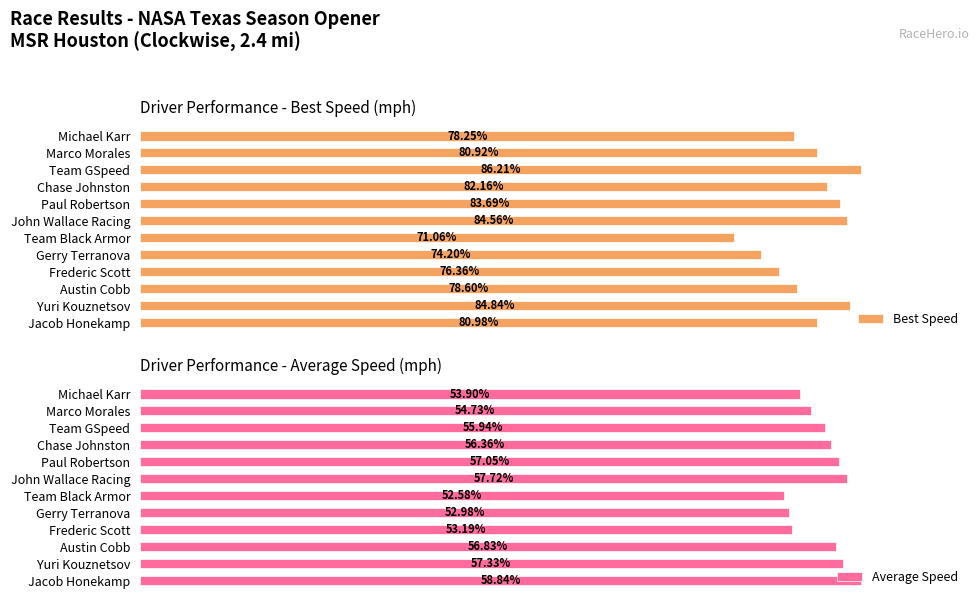

List the labels in order of Average Speed value, largest first.

Jacob Honekamp, John Wallace Racing, Yuri Kouznetsov, Paul Robertson, Austin Cobb, Chase Johnston, Team GSpeed, Marco Morales, Michael Karr, Frederic Scott, Gerry Terranova, Team Black Armor